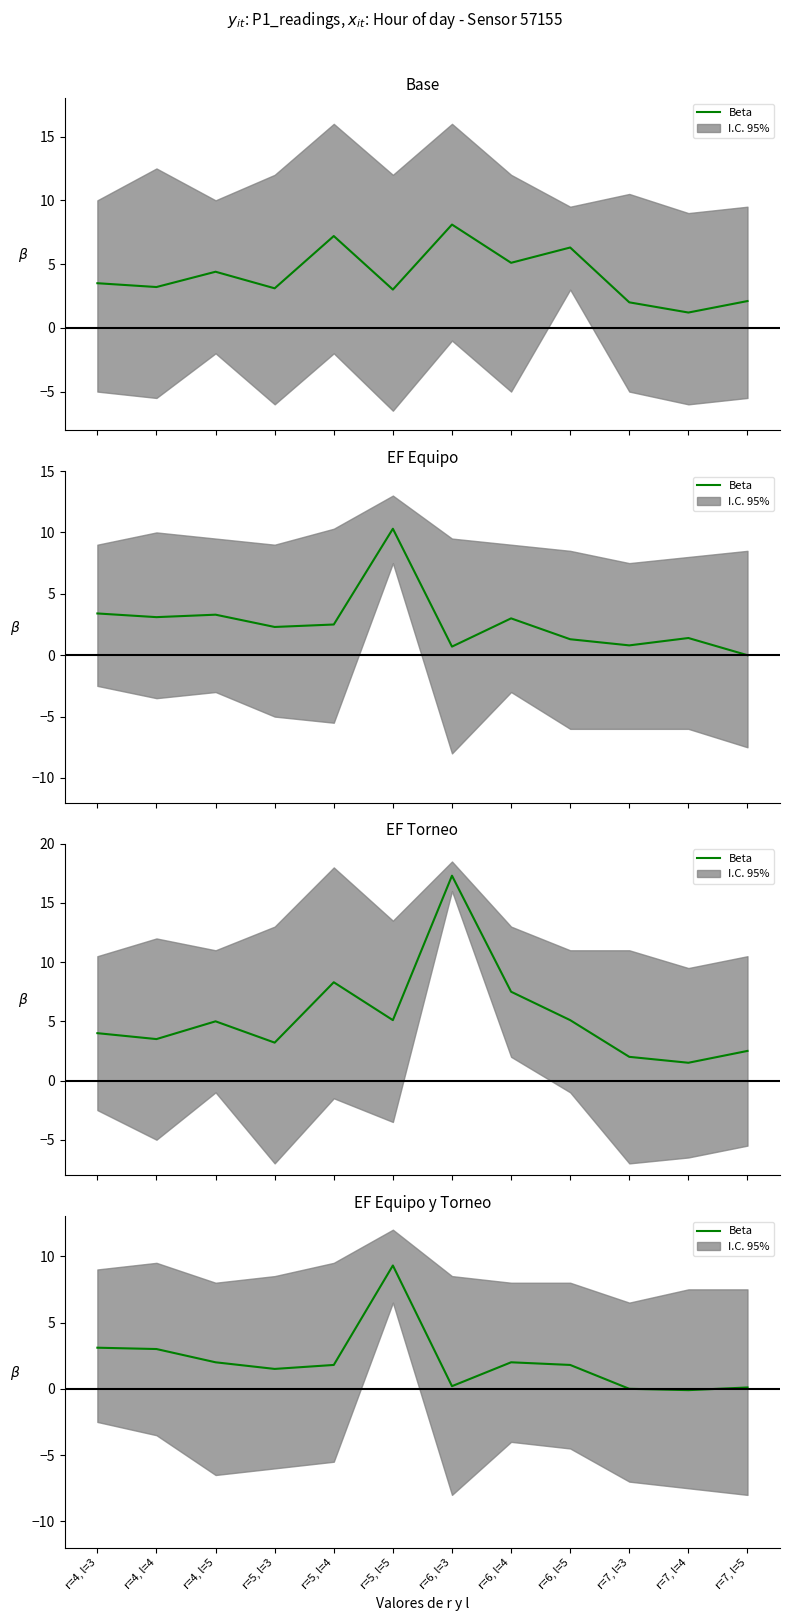

What is the value of the 6th point from the left?

9.3